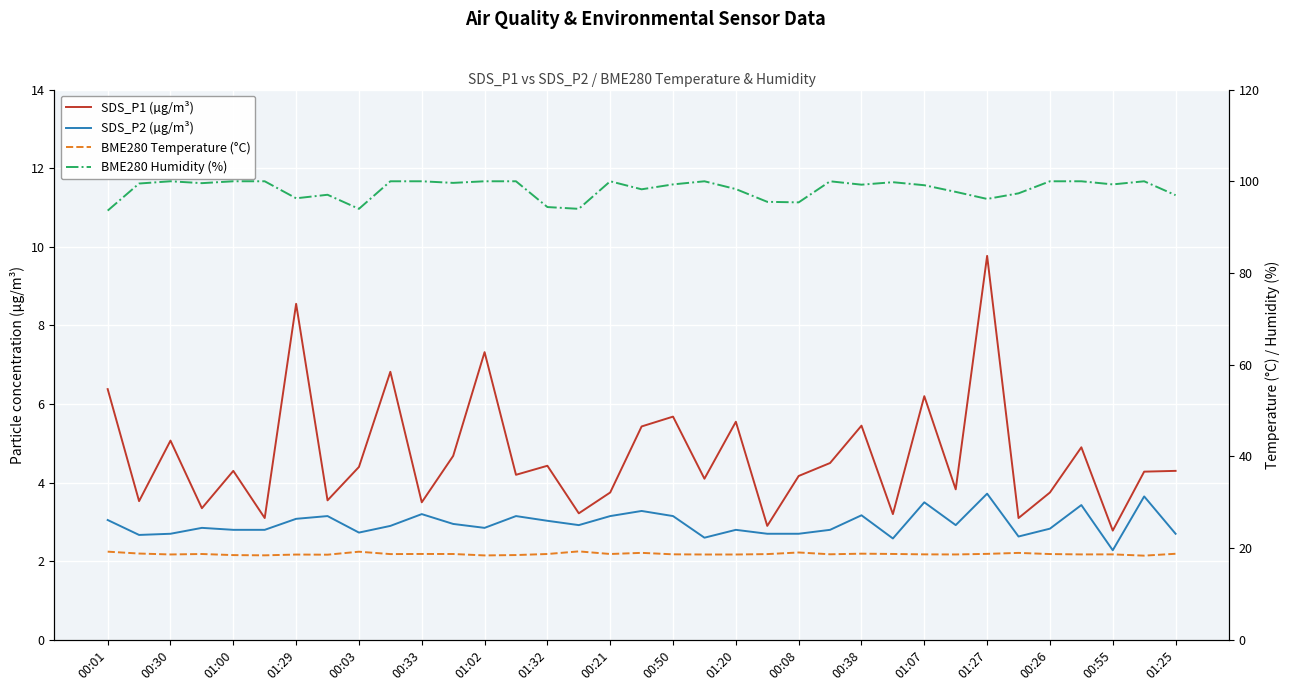

Is the value of SDS_P2 (µg/m³) at 01:02 greater than the value of SDS_P1 (µg/m³) at 00:50?

No